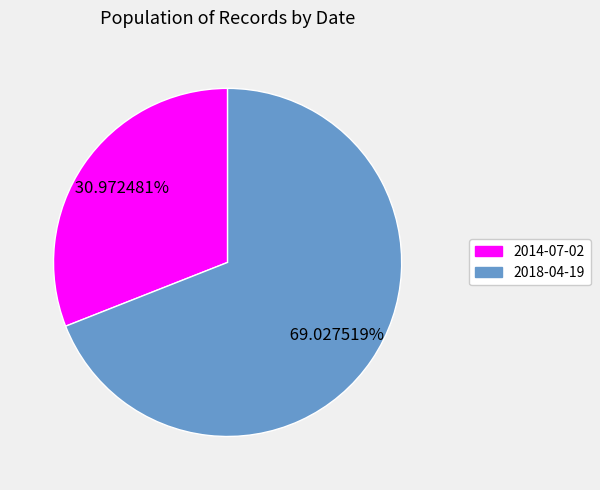

Does any single category account for the majority?

Yes